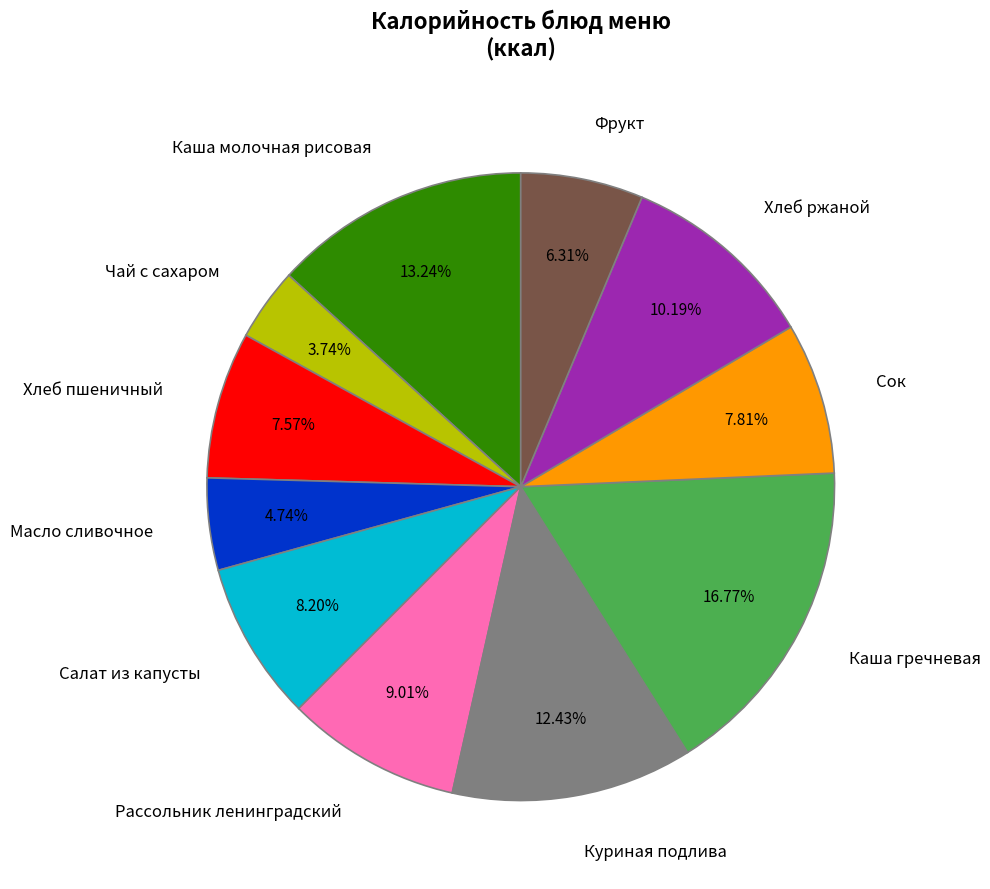

Does Рассольник ленинградский represent more than half of the total?

No